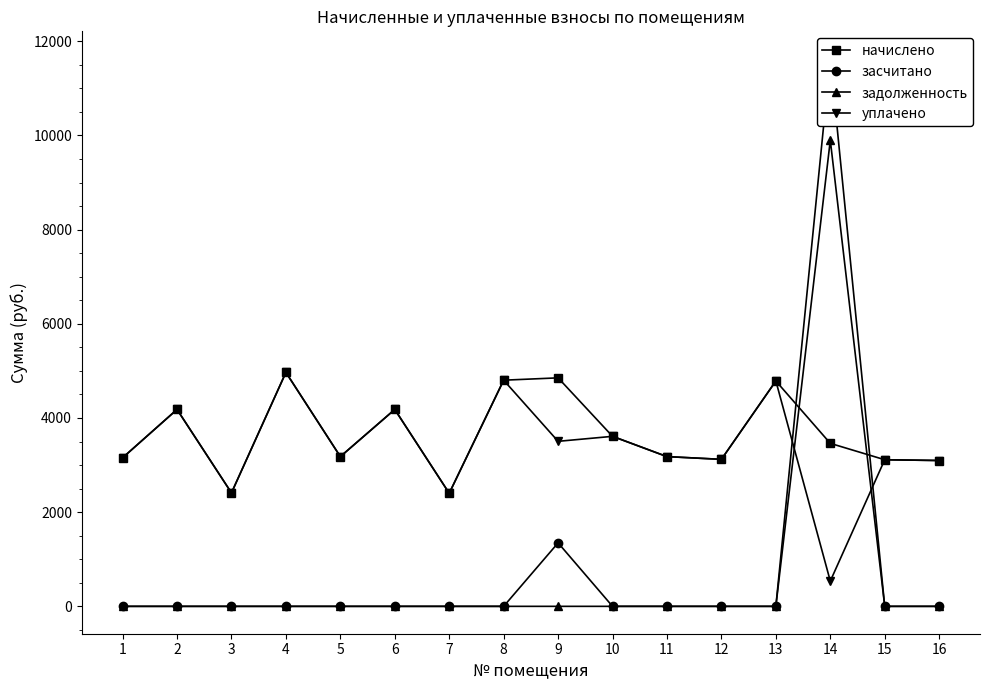

True or false: засчитано and начислено intersect in this chart.

True